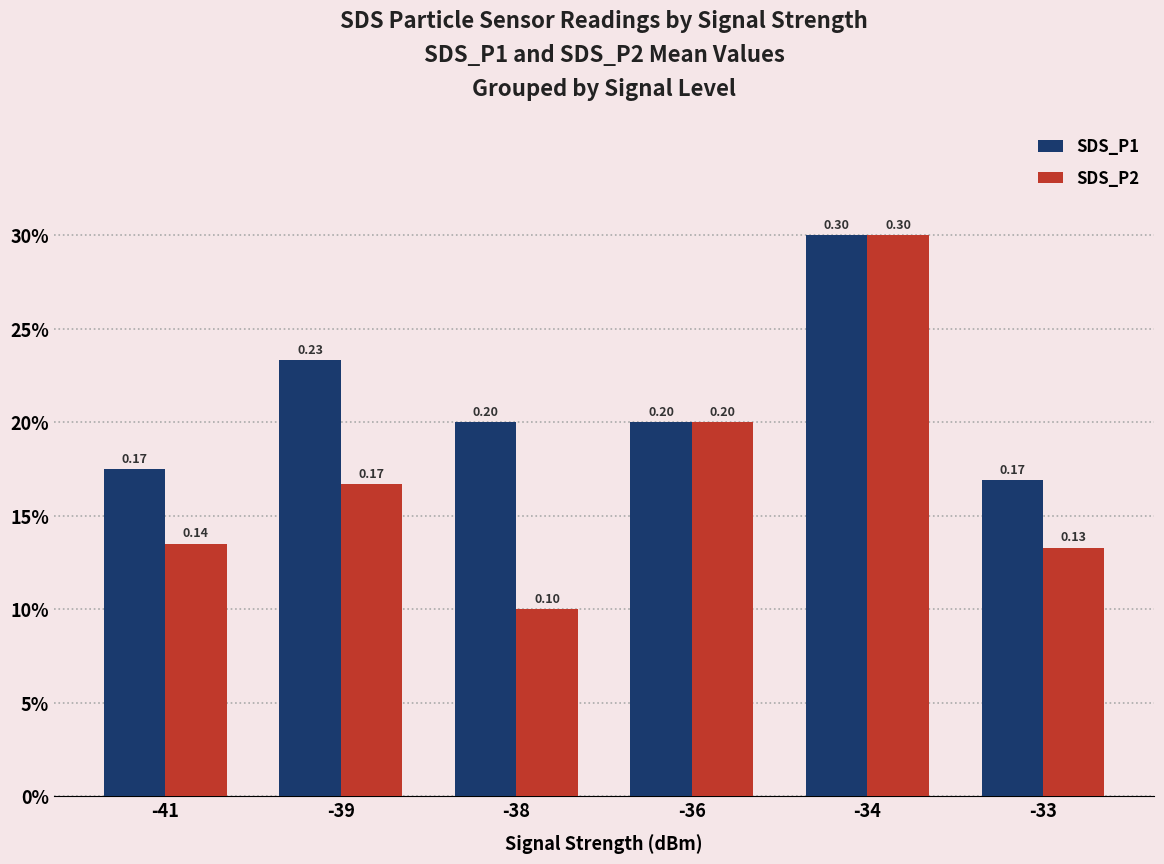

What is the average value of the SDS_P1 series?

0.2